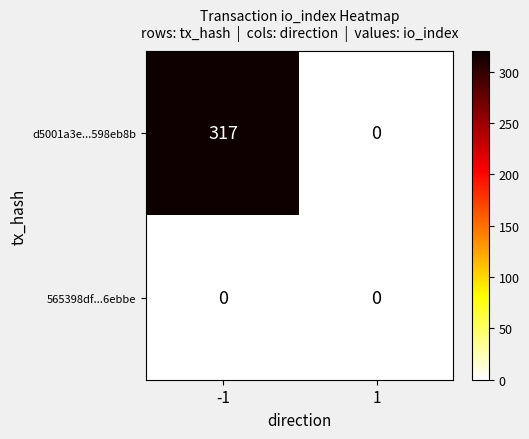

True or false: 565398df...6ebbe has a value of 0 at 1.

True